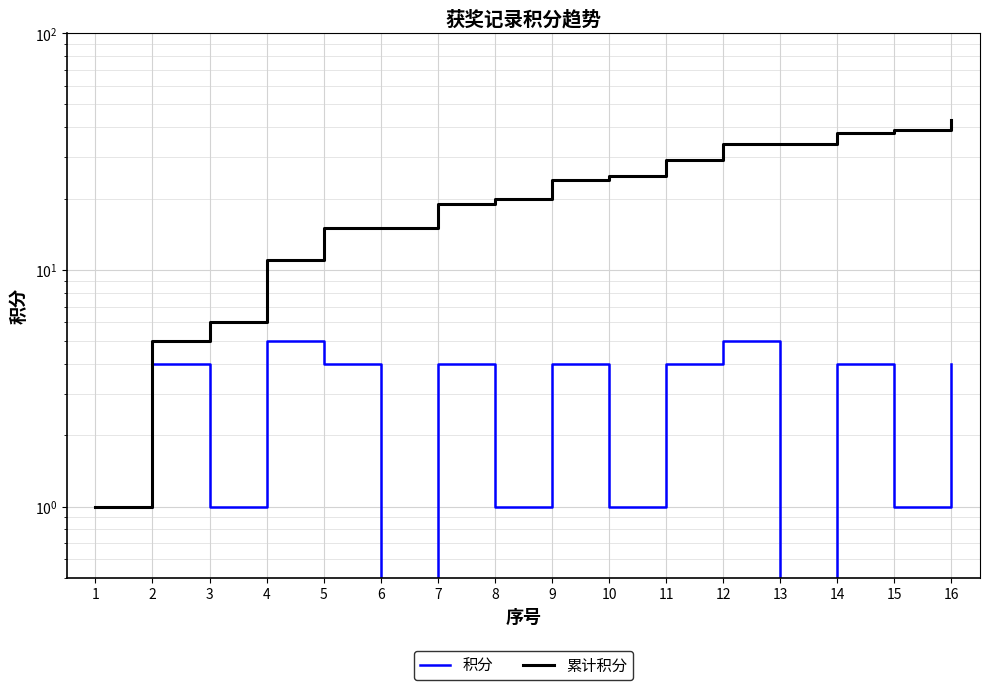

How many distinct data groups are displayed?

2